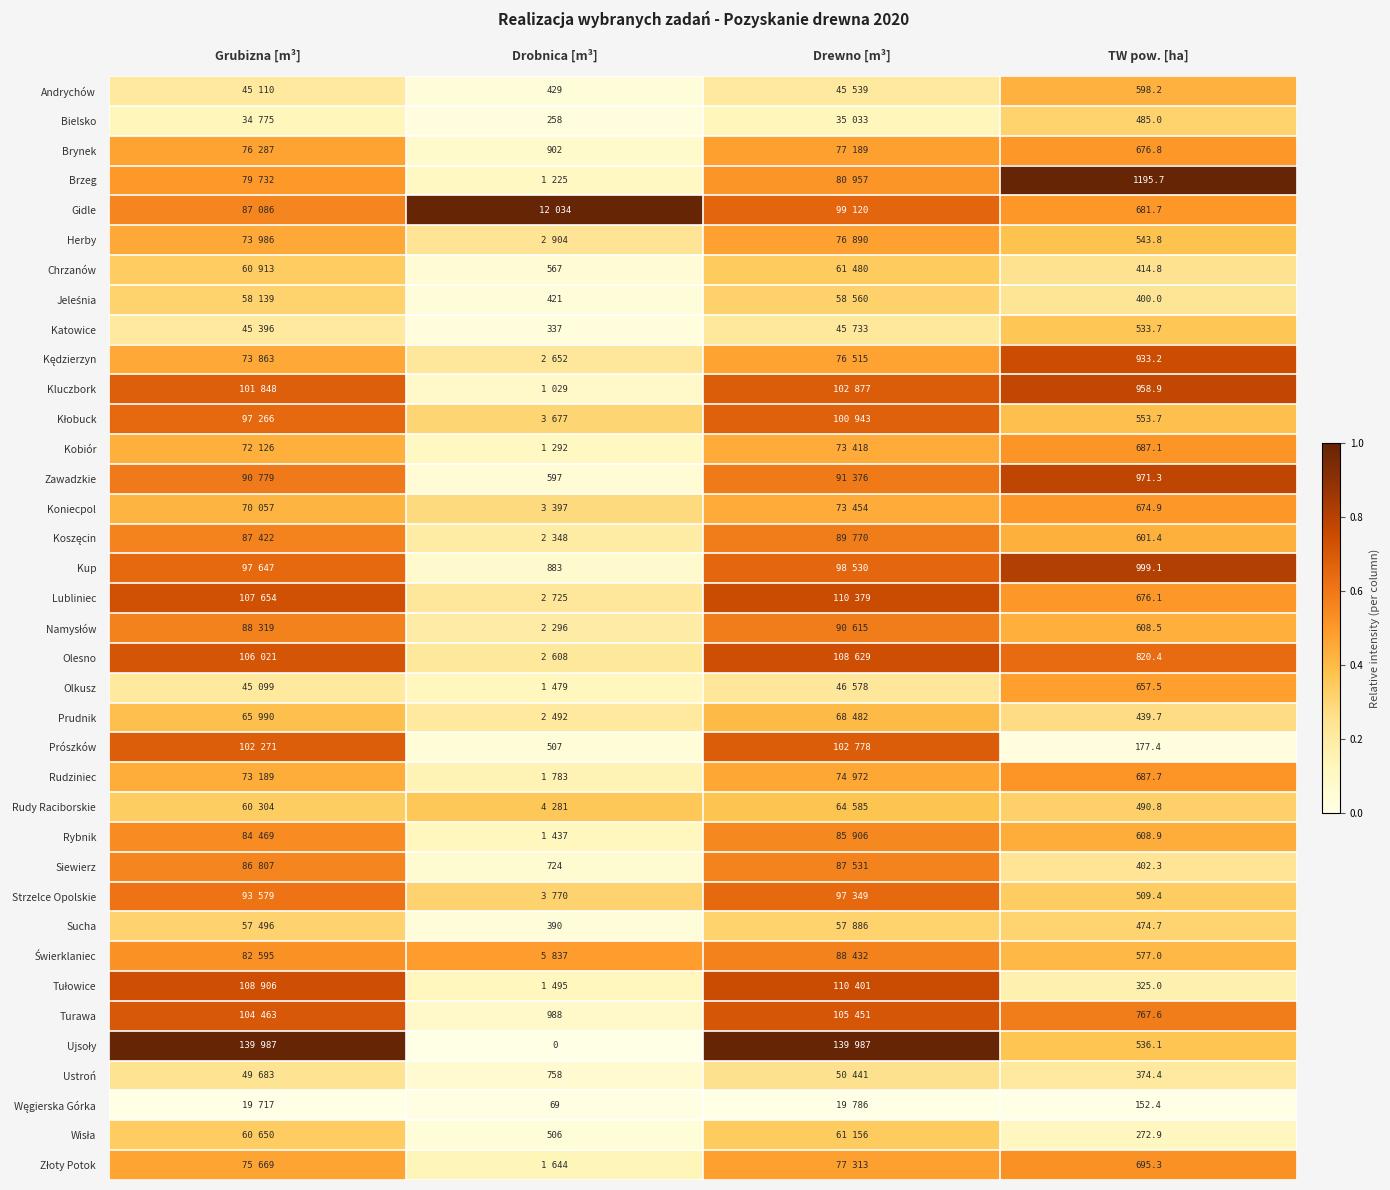

At how many categories does at least one series exceed 0?

4